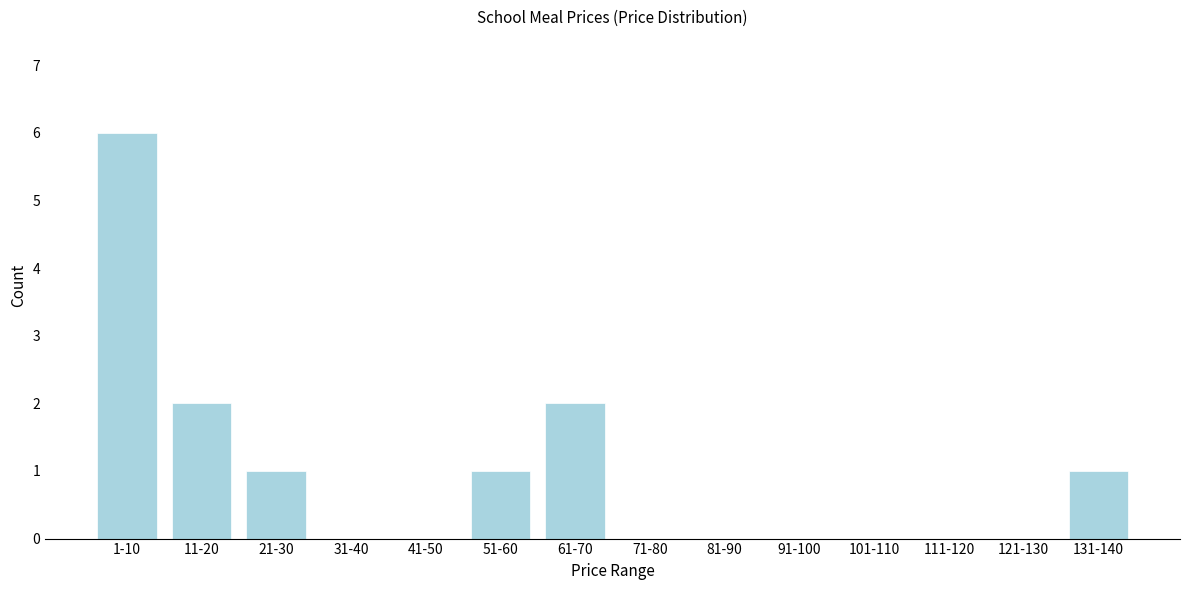

Reading left to right, list all the values displayed in this chart.

1-10=6	11-20=2	21-30=1	31-40=0	41-50=0	51-60=1	61-70=2	71-80=0	81-90=0	91-100=0	101-110=0	111-120=0	121-130=0	131-140=1